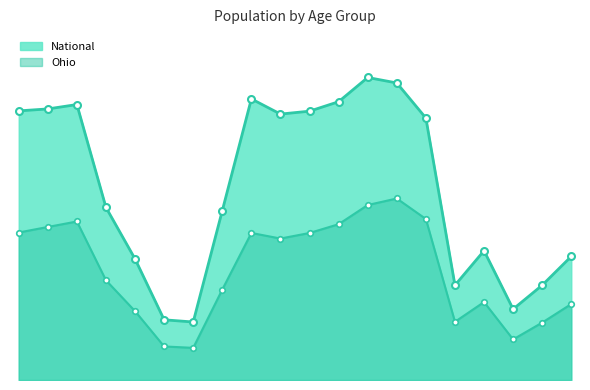

Between 5 to 9 and 21, which series saw the biggest shift?

National